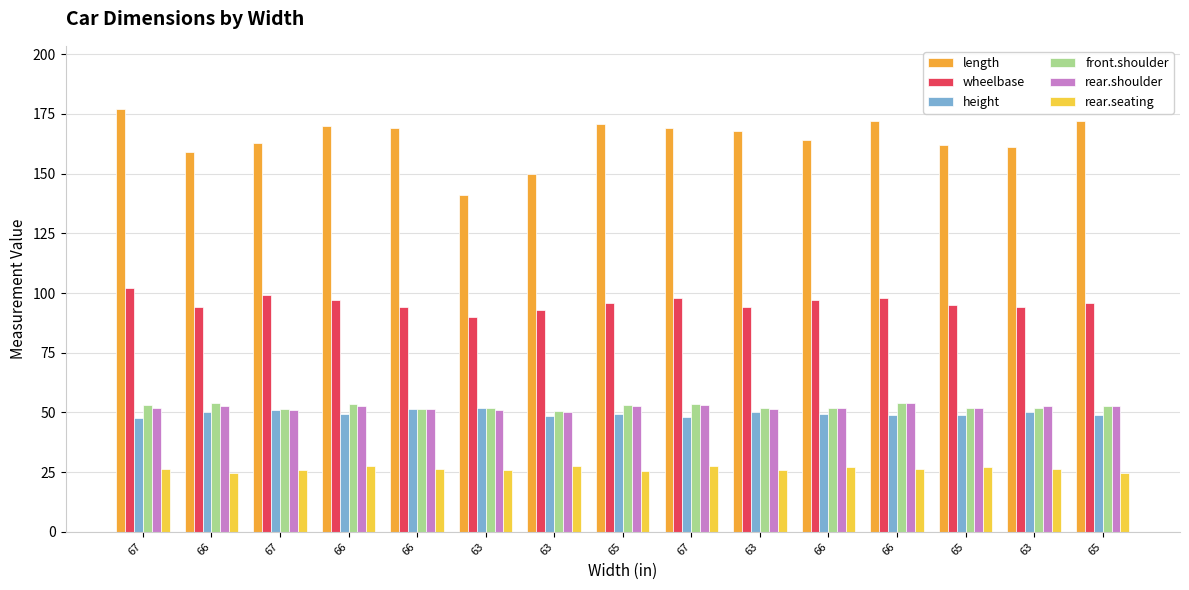

What are all the series names shown in the legend?

length, wheelbase, height, front.shoulder, rear.shoulder, rear.seating